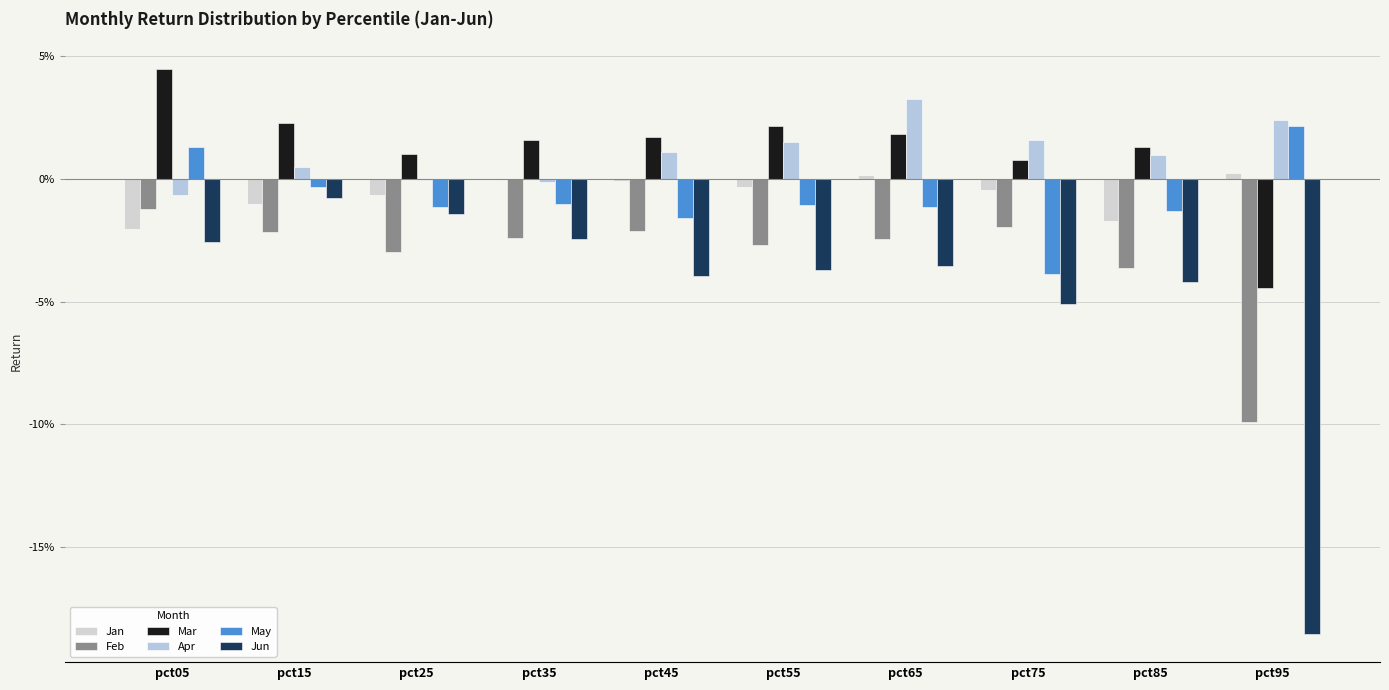

Reading left to right, what are all the values shown in this chart?

Jan: -0.0	-0.0	-0.0	0.0	-0.0	-0.0	0.0	-0.0	-0.0	0.0
Feb: -0.0	-0.0	-0.0	-0.0	-0.0	-0.0	-0.0	-0.0	-0.0	-0.1
Mar: 0.0	0.0	0.0	0.0	0.0	0.0	0.0	0.0	0.0	-0.0
Apr: -0.0	0.0	-0.0	-0.0	0.0	0.0	0.0	0.0	0.0	0.0
May: 0.0	-0.0	-0.0	-0.0	-0.0	-0.0	-0.0	-0.0	-0.0	0.0
Jun: -0.0	-0.0	-0.0	-0.0	-0.0	-0.0	-0.0	-0.1	-0.0	-0.2